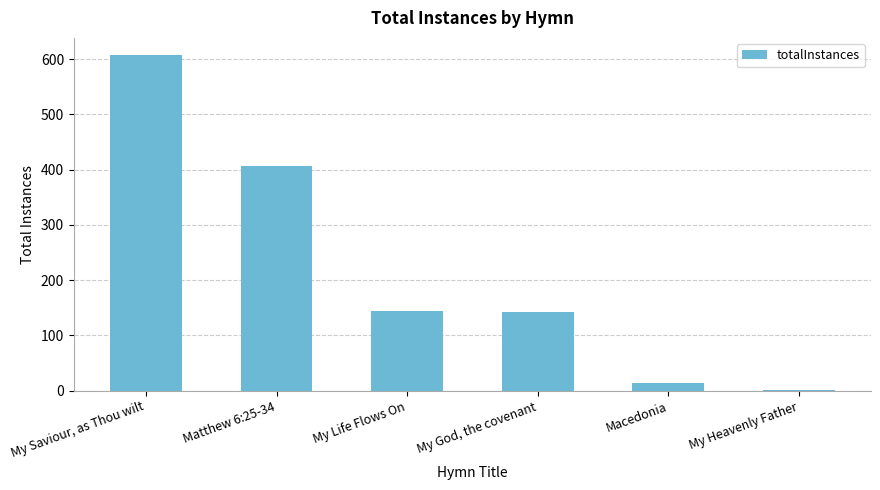

Which category has the highest value across all series?

My Saviour, as Thou wilt